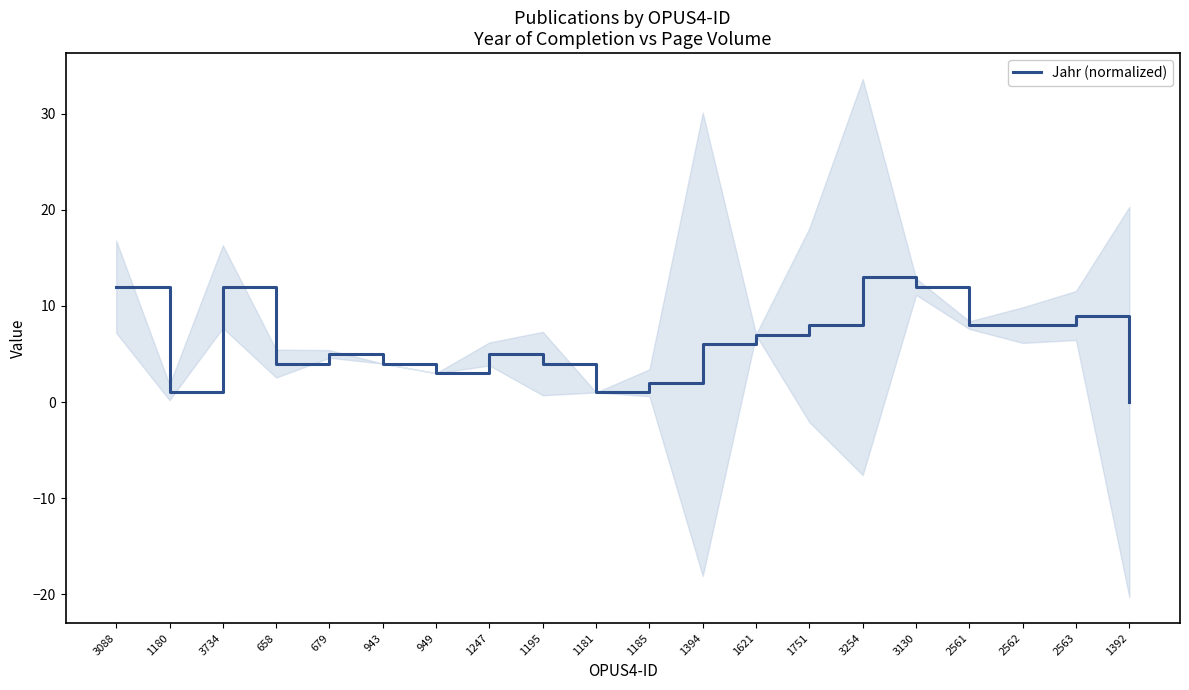

At which category does the data reach its first local peak?

3734